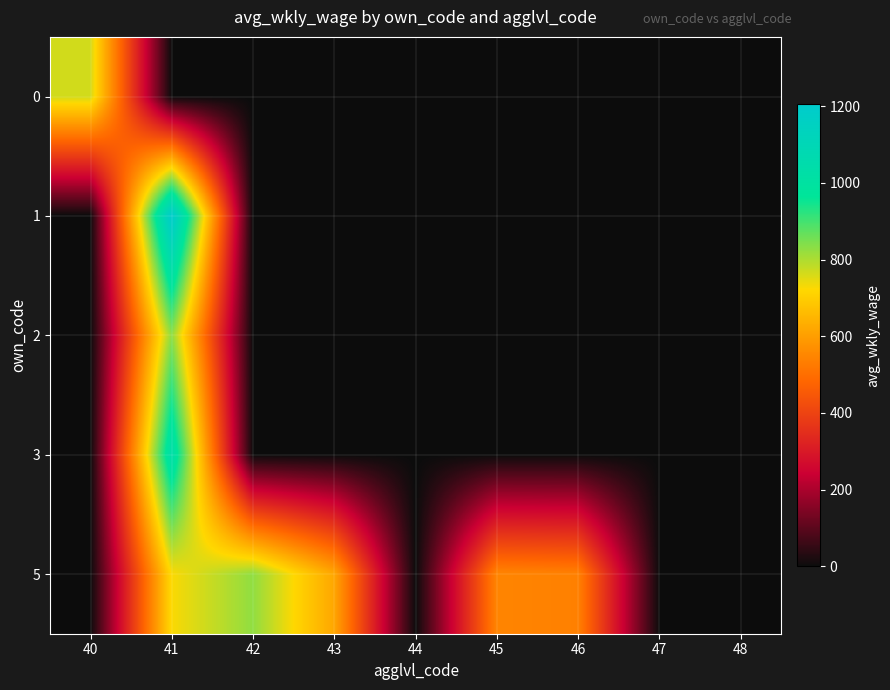

Rank the series at 44 from lowest to highest value.

0, 1, 2, 3, 5